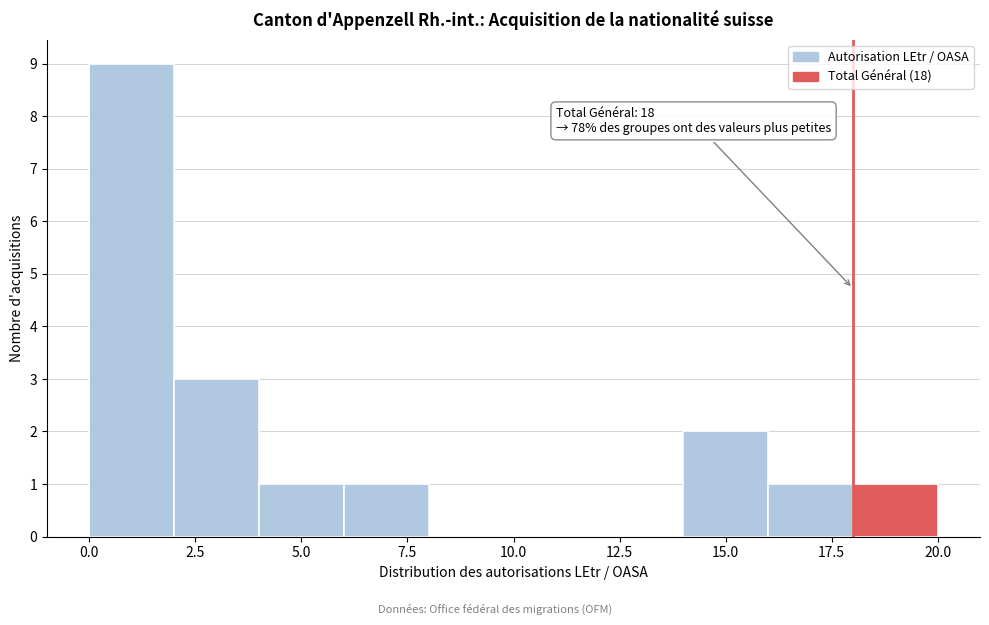

Which range on the x-axis has the tallest bar?

0 to 2